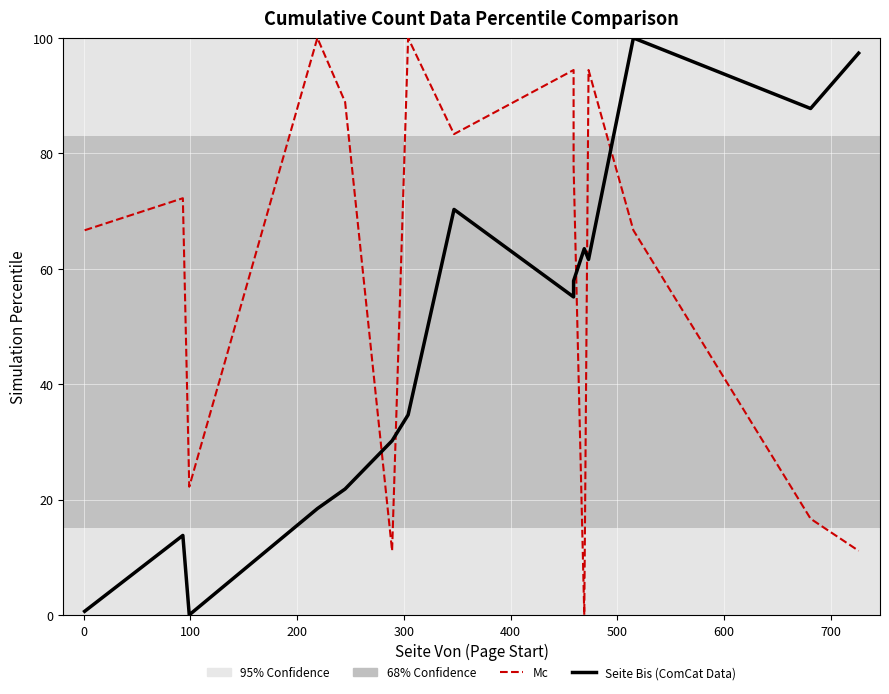

True or false: Publikationsjahr has more than 2 interior local peaks.

True